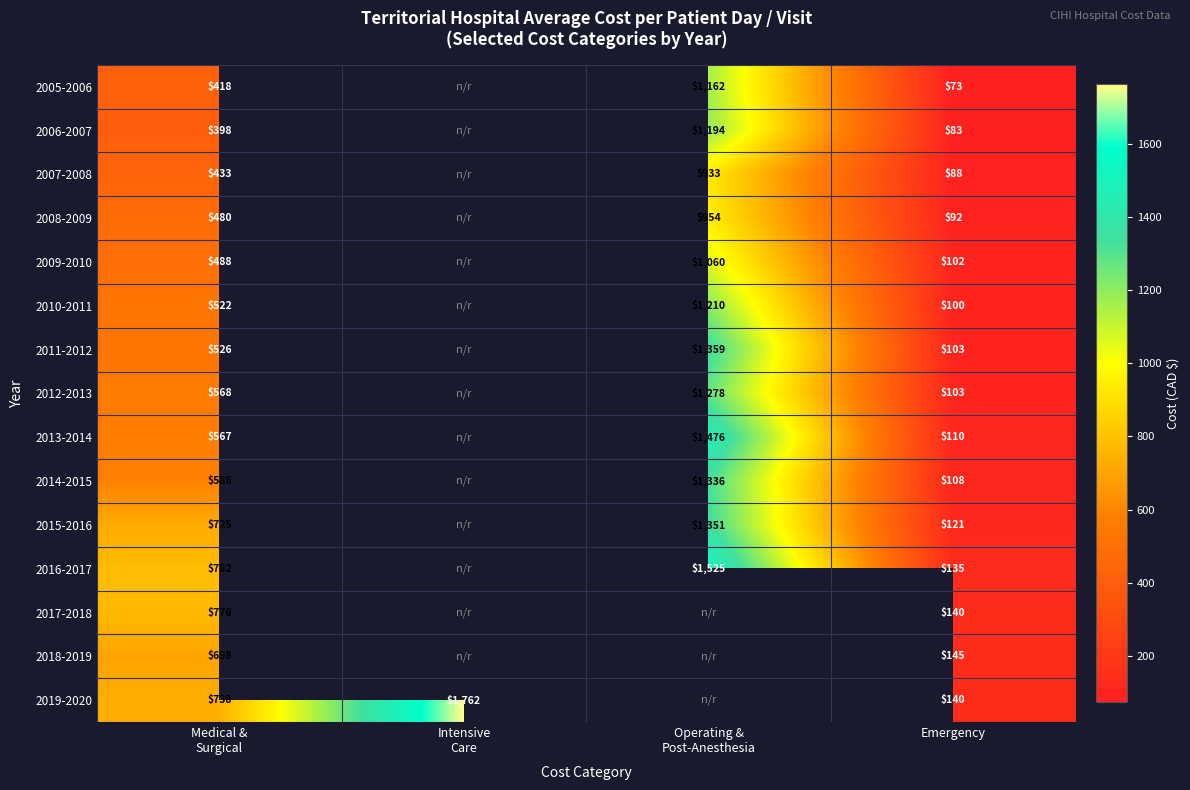

At which label does 2010-2011 reach its peak?

Operating & Post-Anesthesia